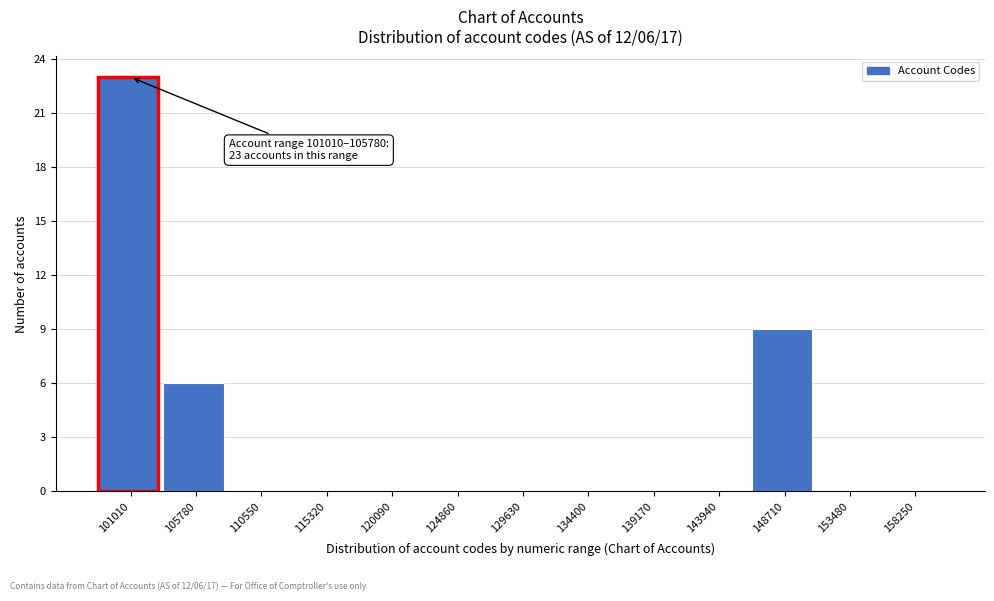

Reading right to left, extract all data points from this chart.

158250=0	153480=0	148710=9	143940=0	139170=0	134400=0	129630=0	124860=0	120090=0	115320=0	110550=0	105780=6	101010=23